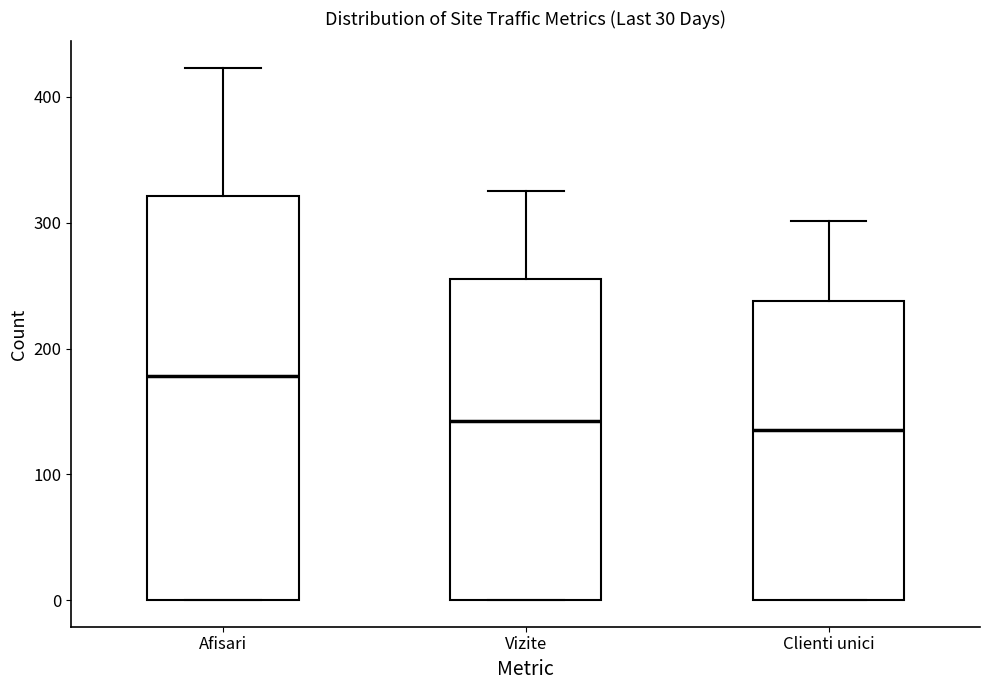

Reading left to right, read every box against the y-axis: the position of its median line, the range the box covers, and the ends of its whiskers. The values are not printed on the chart, so give them approximately, as read against the axis.

Afisari: median 180, box 0 to 320, whiskers 0 to 420
Vizite: median 140, box 0 to 260, whiskers 0 to 330
Clienti unici: median 140, box 0 to 240, whiskers 0 to 300